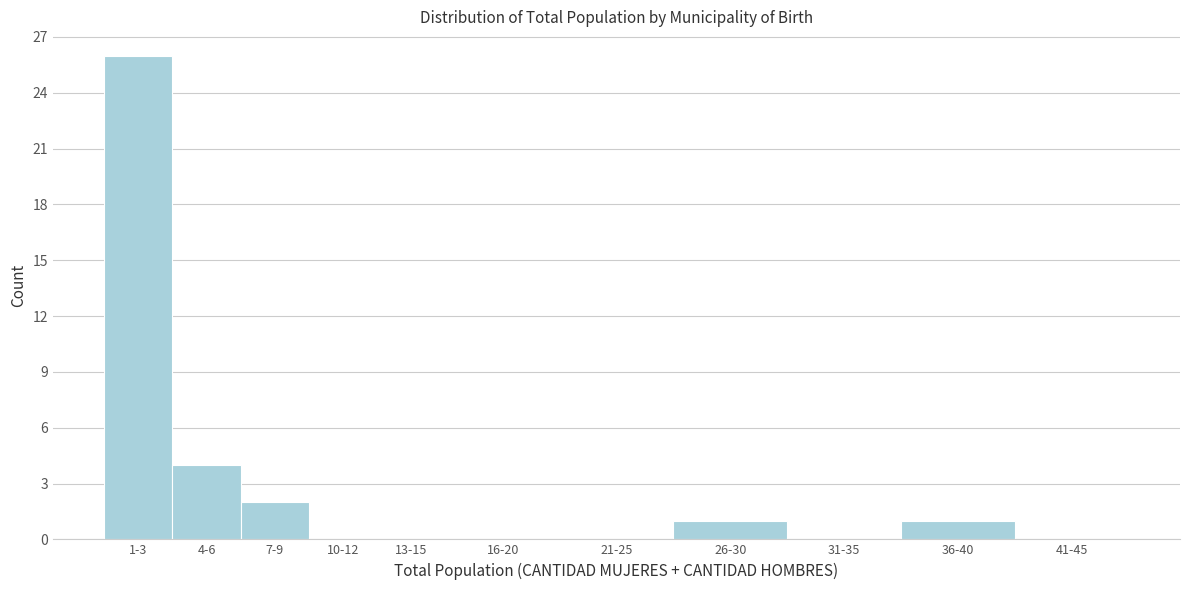

Reading left to right, transcribe all the data shown in this chart.

1-3=26	4-6=4	7-9=2	10-12=0	13-15=0	16-20=0	21-25=0	26-30=1	31-35=0	36-40=1	41-45=0